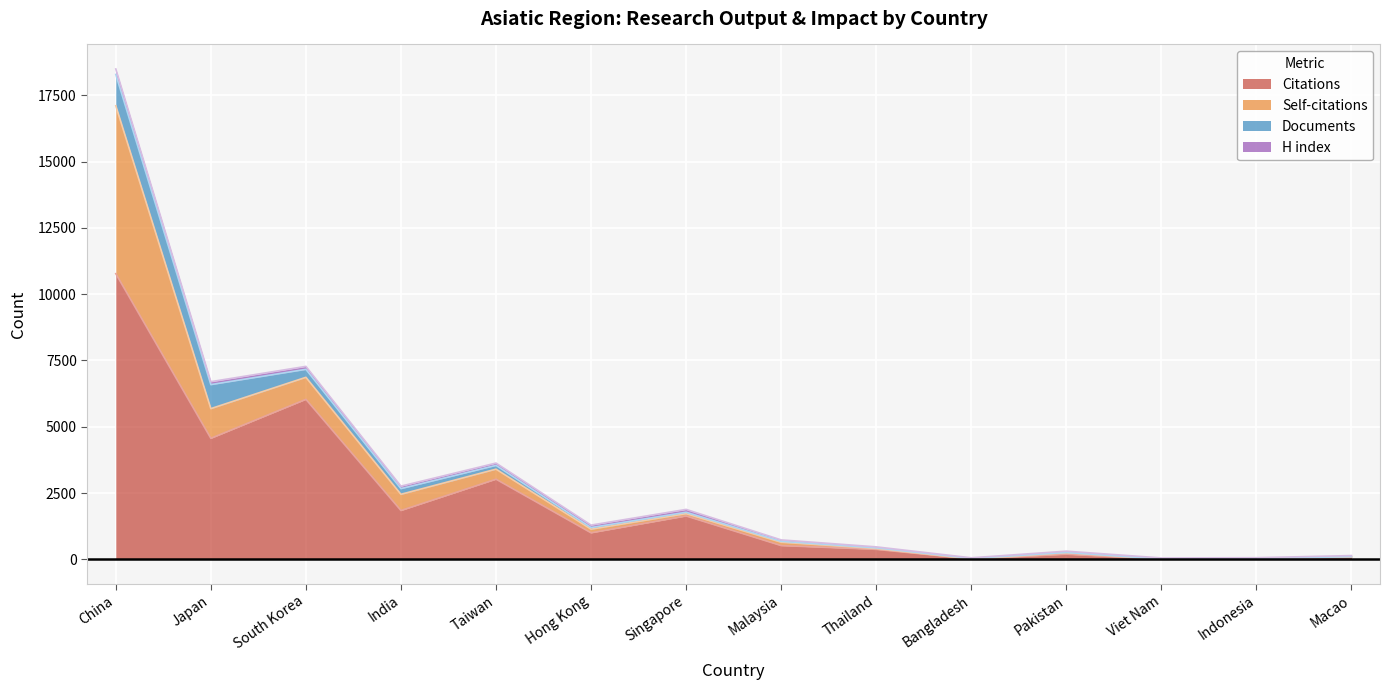

At which category does Self-citations reach its first local peak?

Malaysia